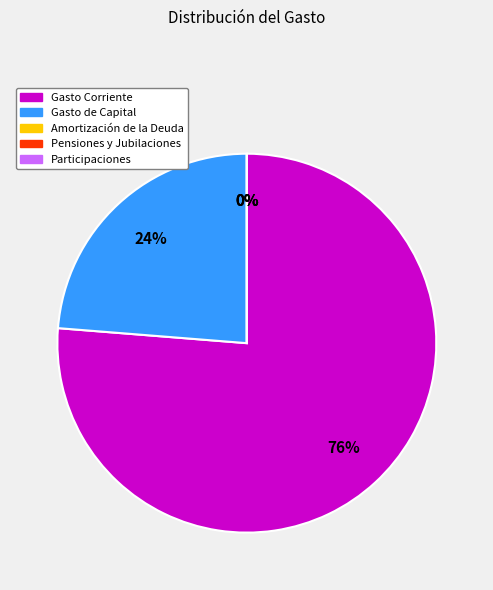

What is the change in value from Gasto Corriente to Amortización de la Deuda?

-1574559076.0